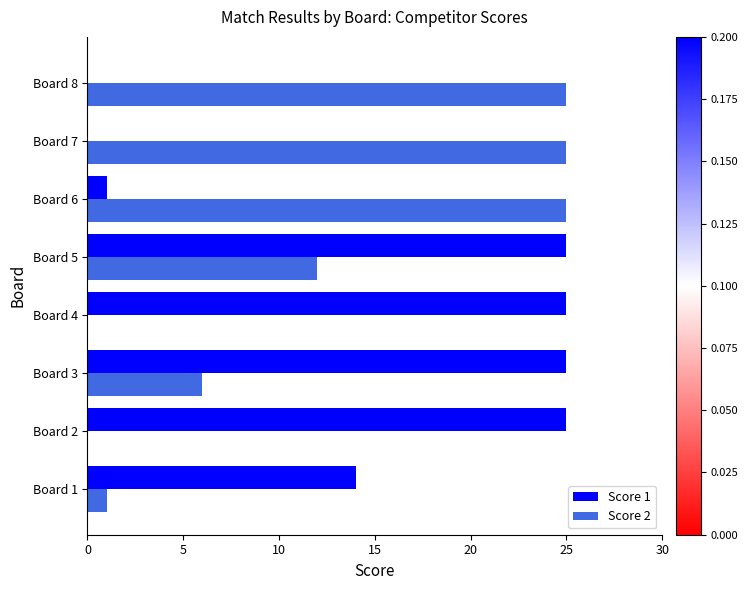

What is the sum of the Score 2 values at Board 8 and Board 2?

25